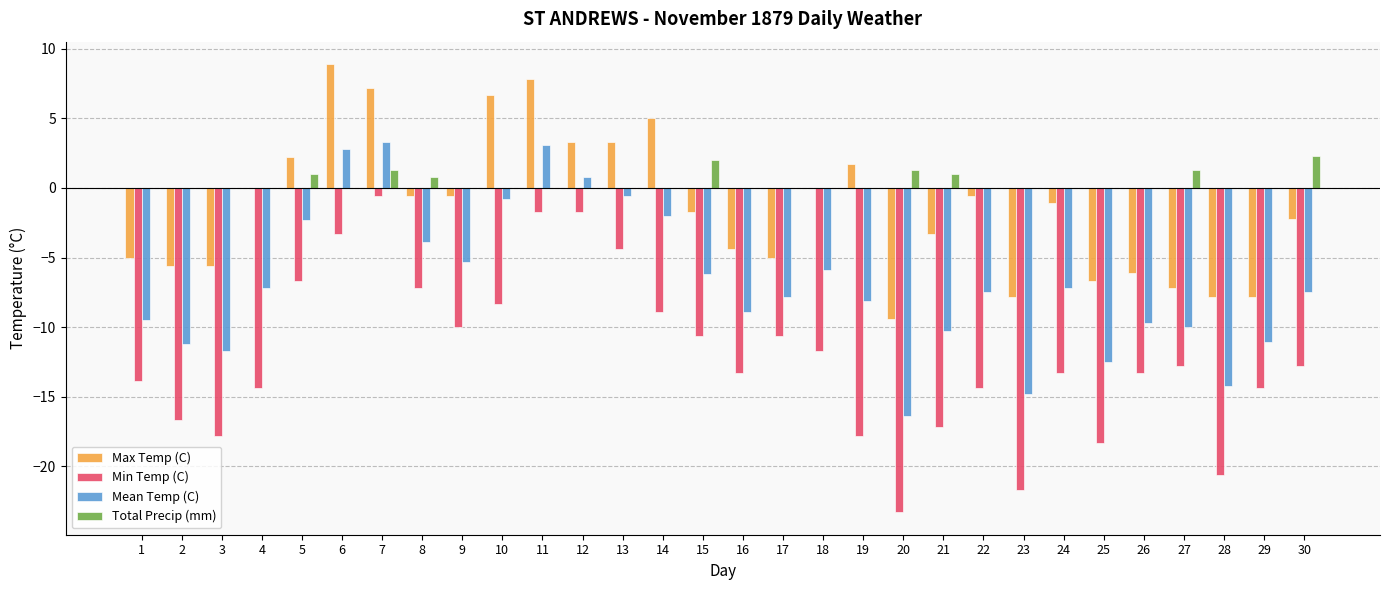

At which label does Mean Temp (C) first exceed -7?

5